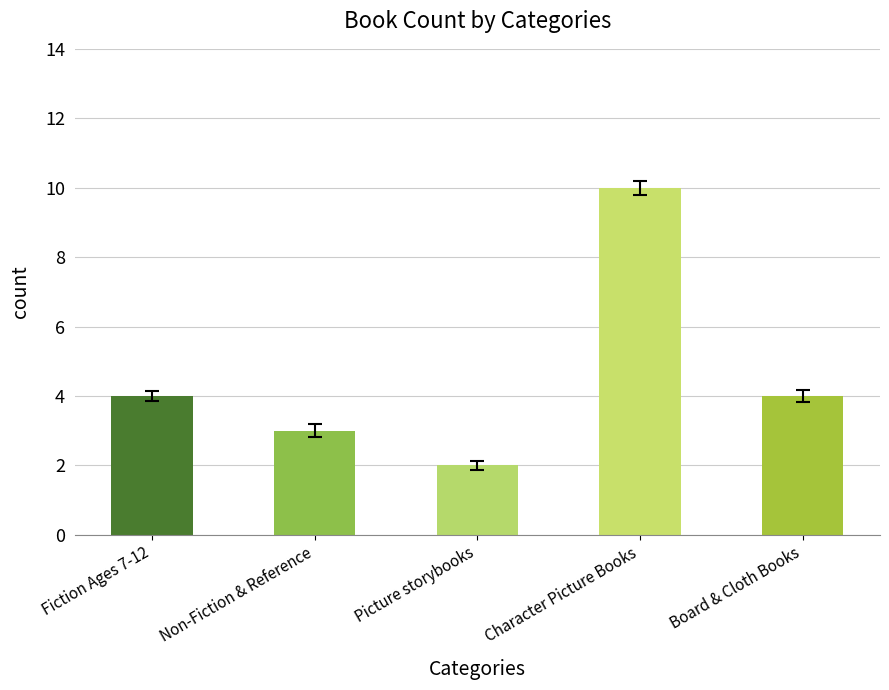

What is the average value?

5